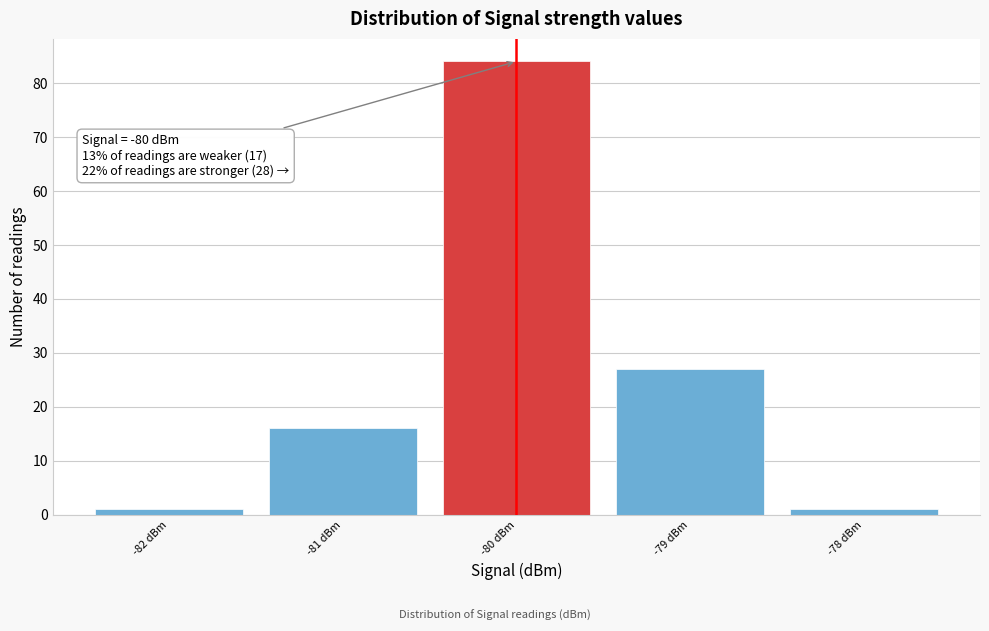

Over which range of the x-axis is the bar tallest?

-80.5 to -79.5